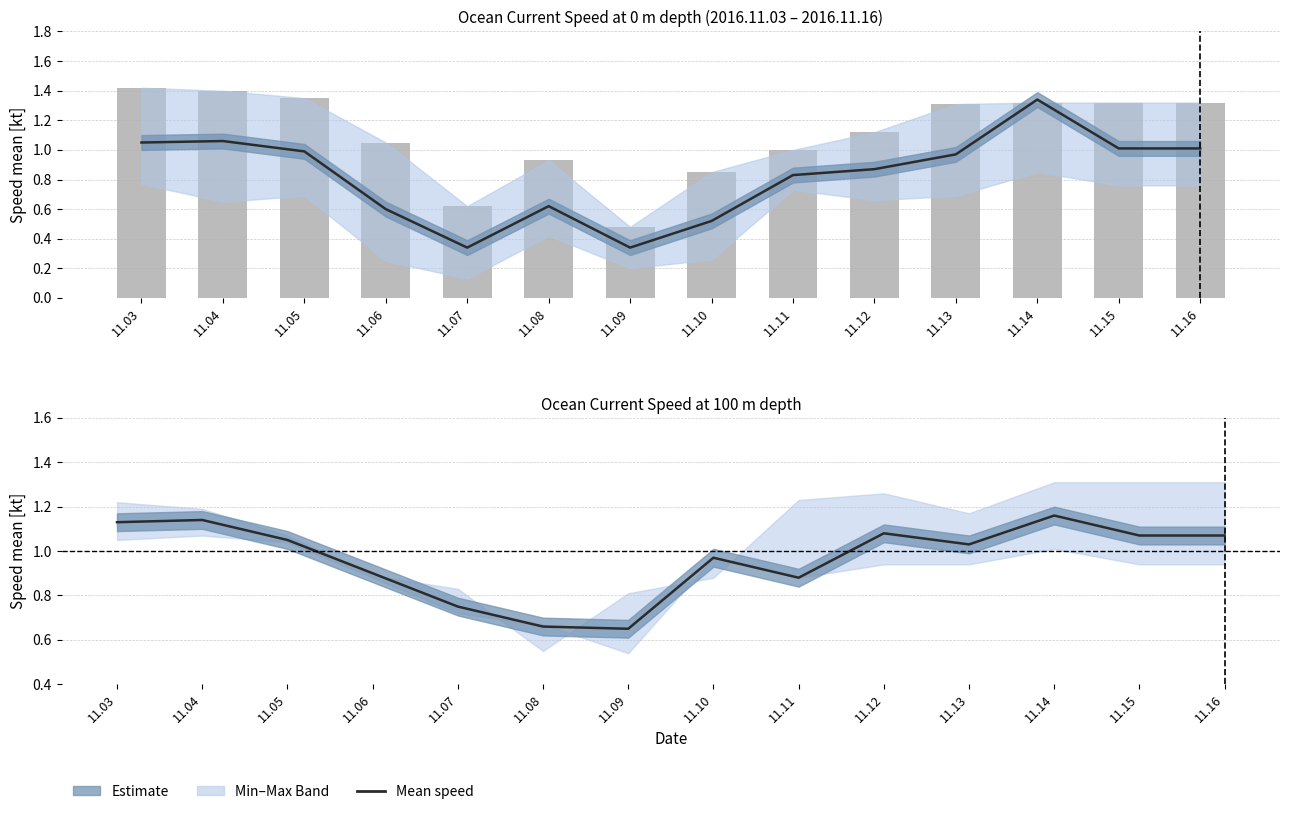

Count the number of categories in the chart.

14